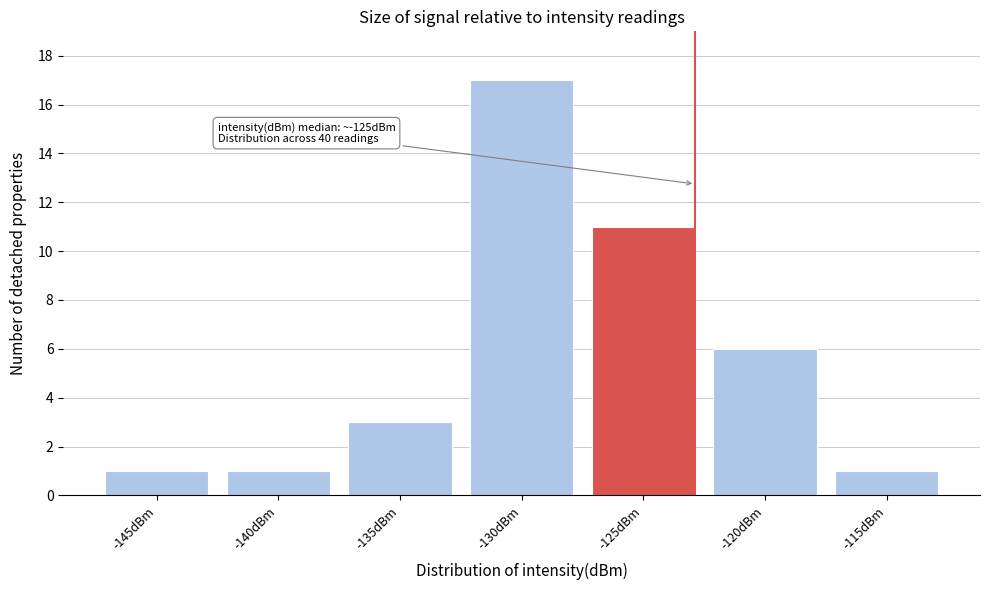

Reading left to right, list all the values displayed in this chart.

1	1	3	17	11	6	1